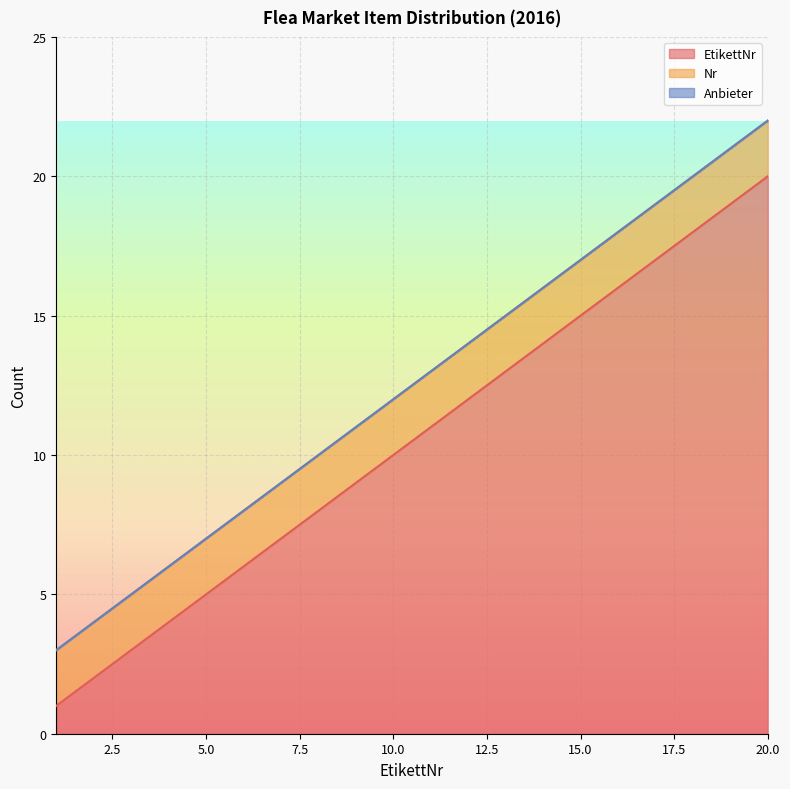

Reading left to right, list all the values displayed in this chart.

EtikettNr: 1	2	3	4	5	6	7	8	9	10	11	12	13	14	15	16	17	18	19	20
Nr: 2	2	2	2	2	2	2	2	2	2	2	2	2	2	2	2	2	2	2	2
Anbieter: 0	0	0	0	0	0	0	0	0	0	0	0	0	0	0	0	0	0	0	0